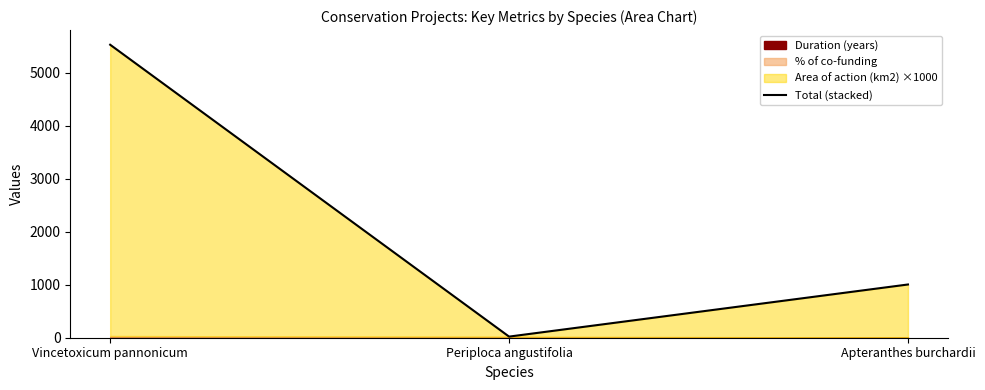

What is the maximum value shown in the chart?

5531.5